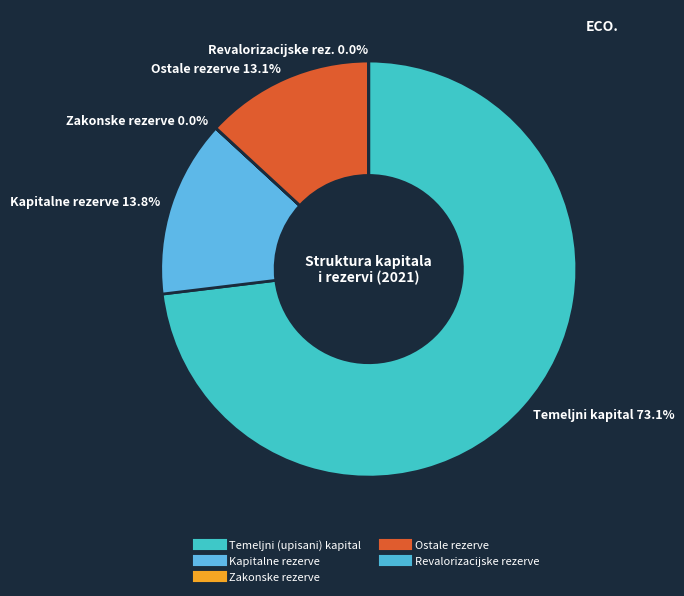

Is there a majority slice in this chart?

Yes